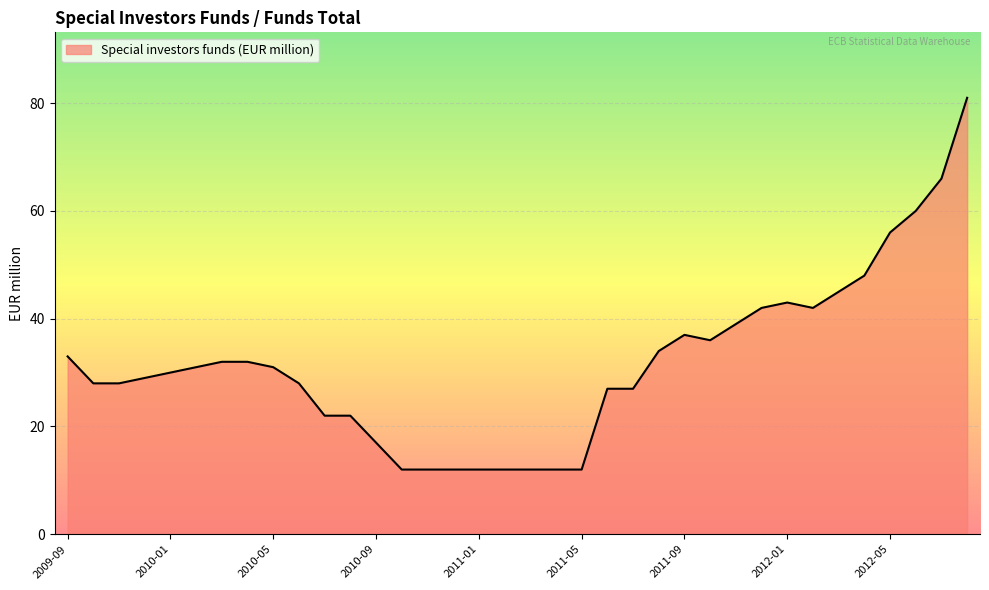

What is the difference between the maximum and minimum values?

69